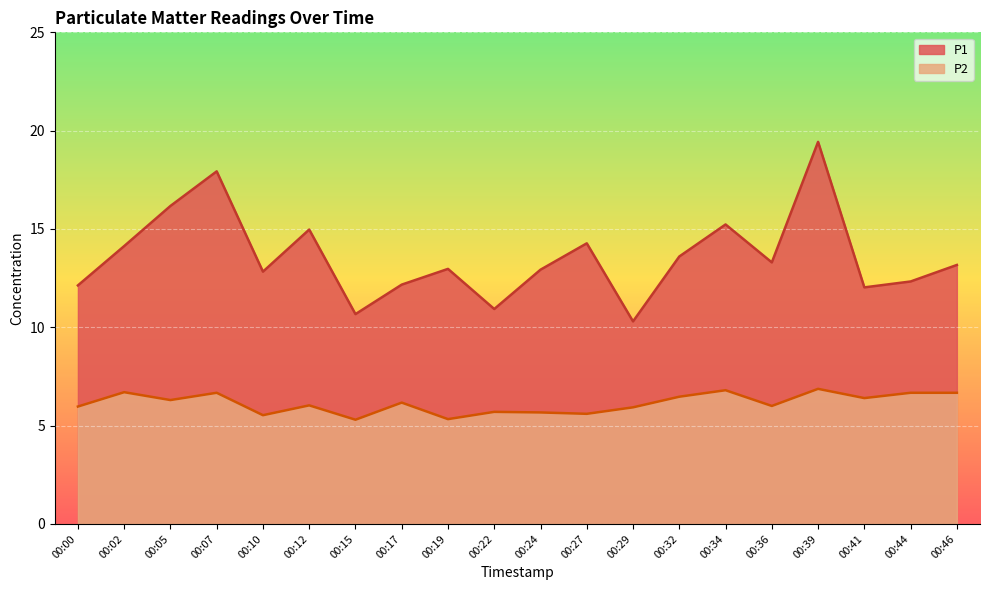

Which category has the lowest value in the P1 series?

00:29